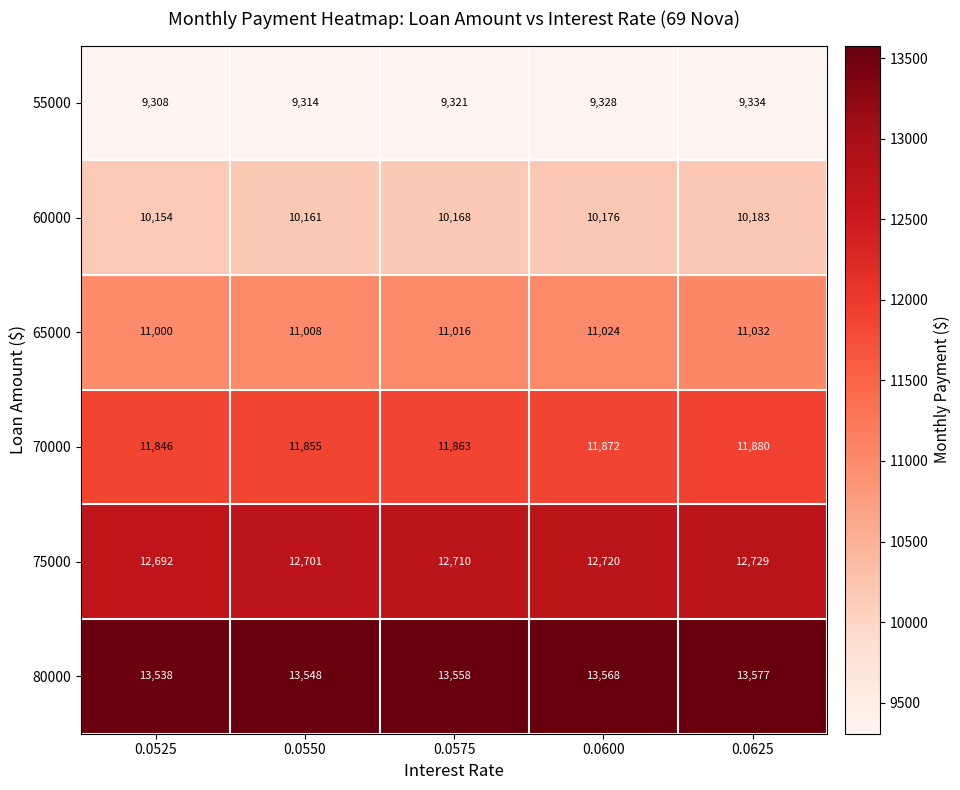

The 70000 series shows 15804 at 0.0625. True or false?

False